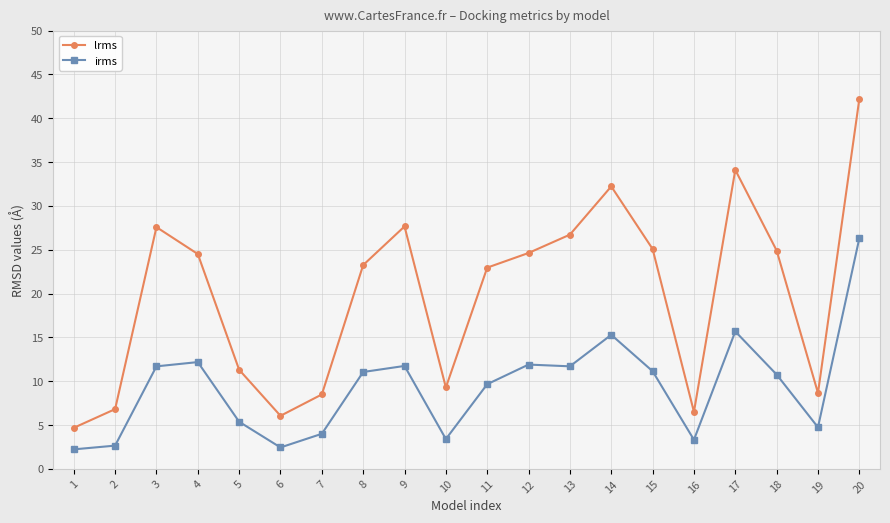

What is the spread (max minus min) of values at 17?

18.4